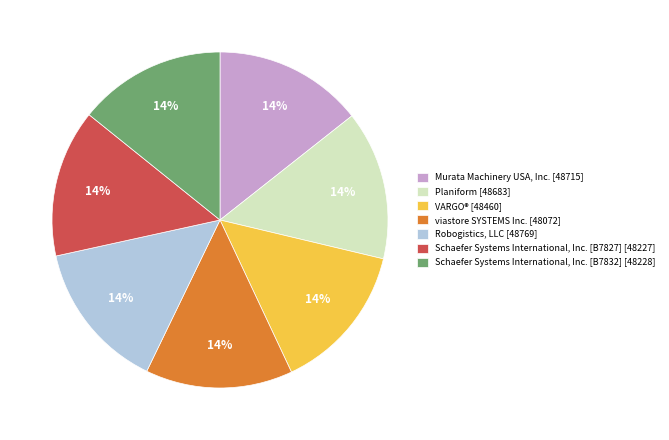

Do VARGO® [48460] and Schaefer Systems International, Inc. [B7827] [48227] together represent more than half of the pie?

No